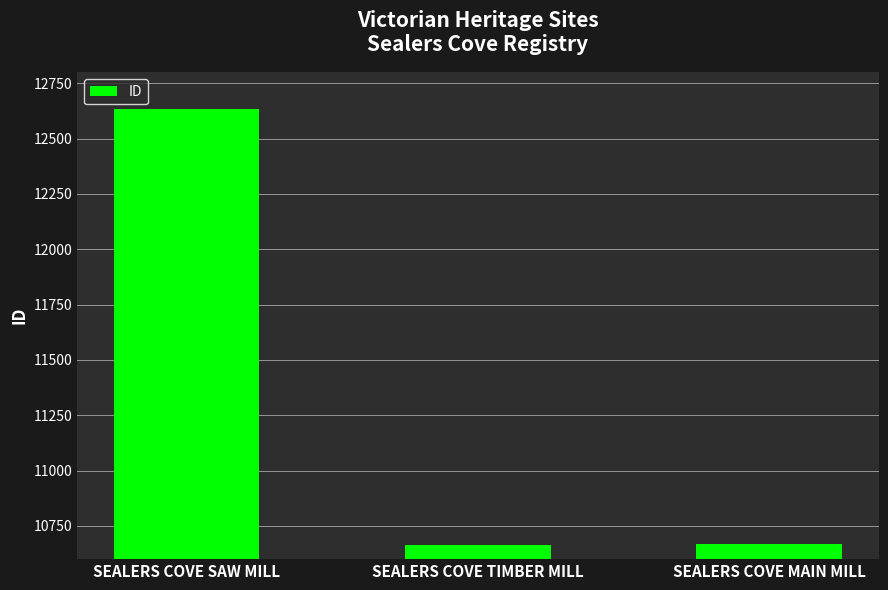

Is it true that the value at SEALERS COVE MAIN MILL is 14434?

False